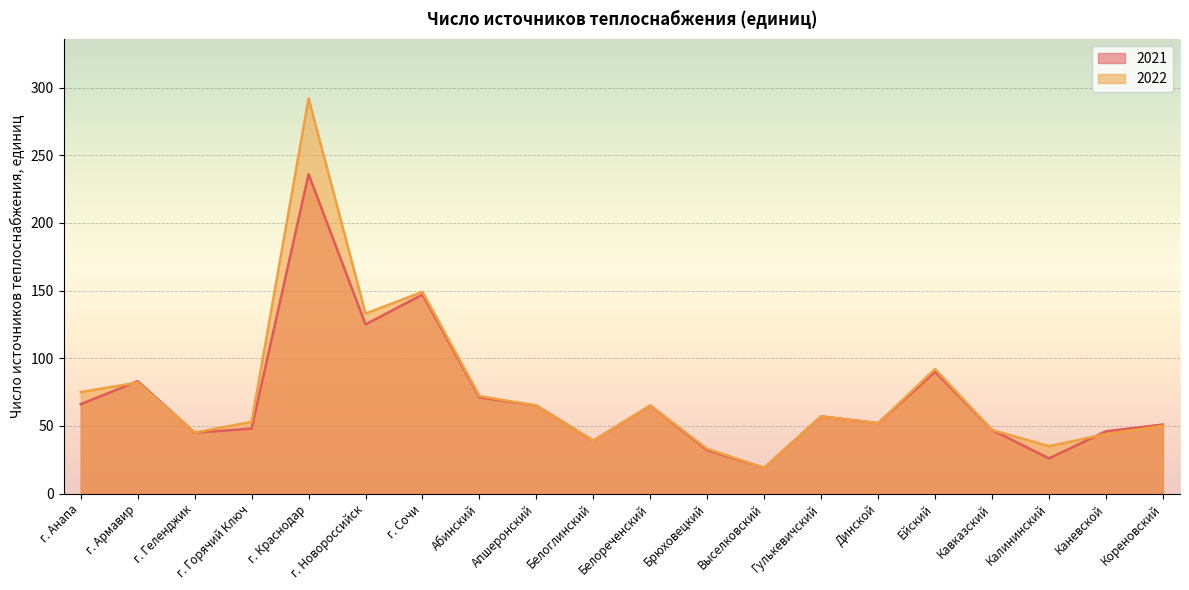

What is the value of the 2021 point at the 19th from the left?

46